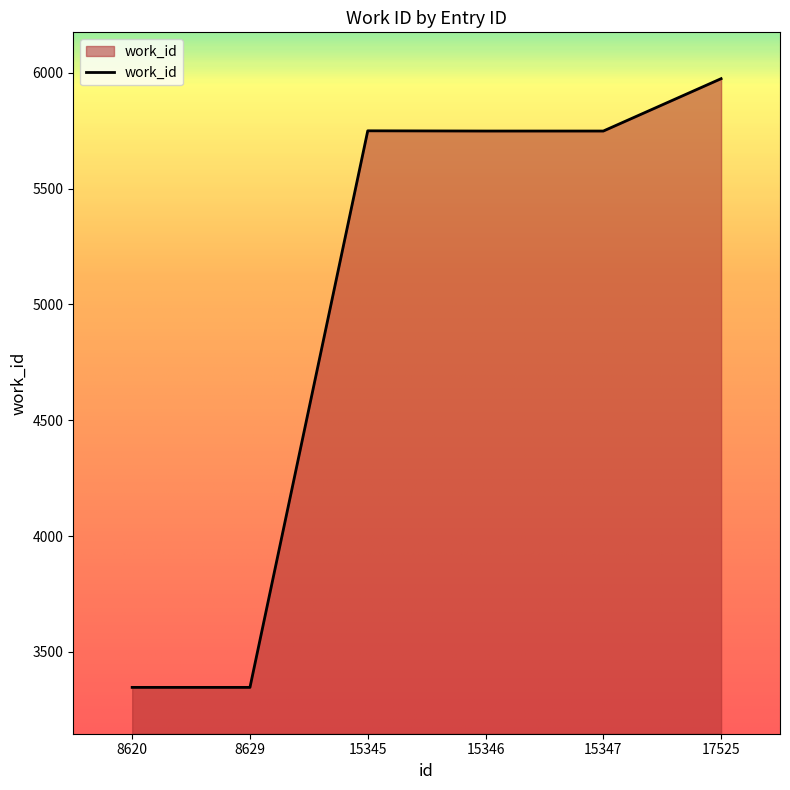

Does the chart have visible grid lines?

No